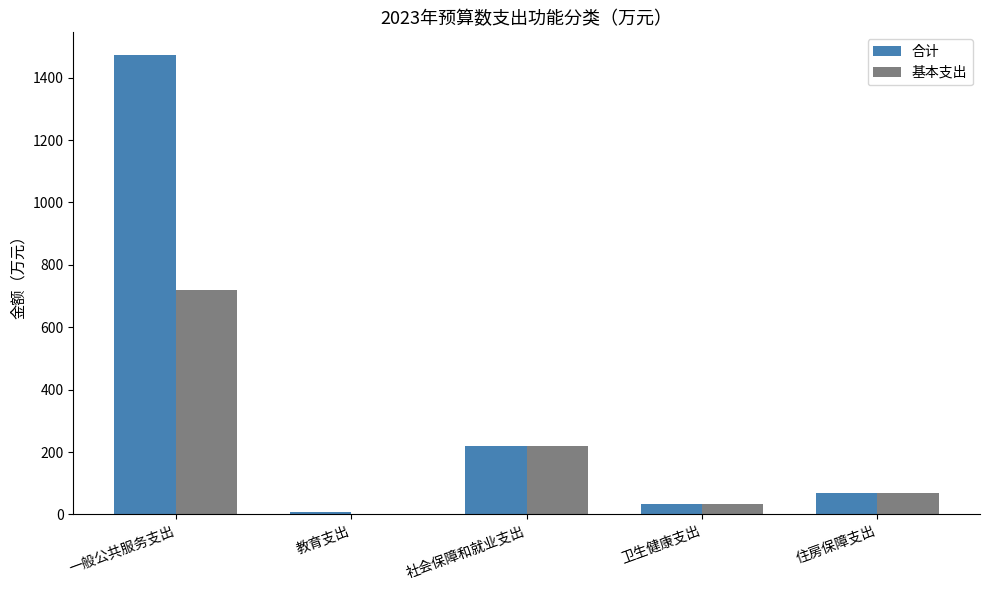

The 基本支出 series shows 357.8 at 社会保障和就业支出. True or false?

False